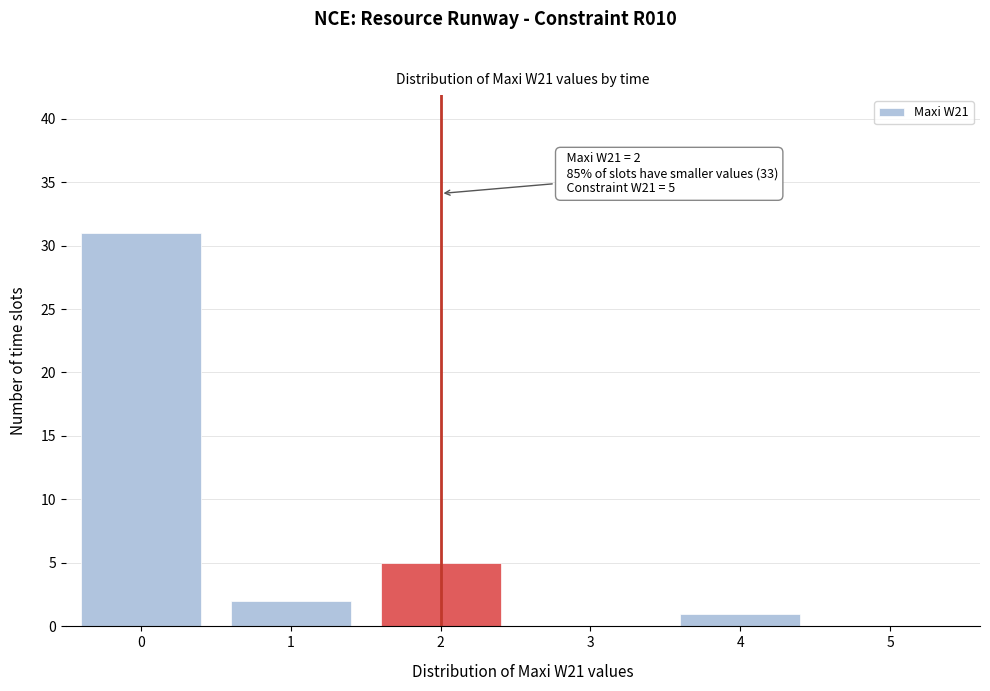

Reading left to right, transcribe all the data shown in this chart.

0=31	1=2	2=5	3=0	4=1	5=0